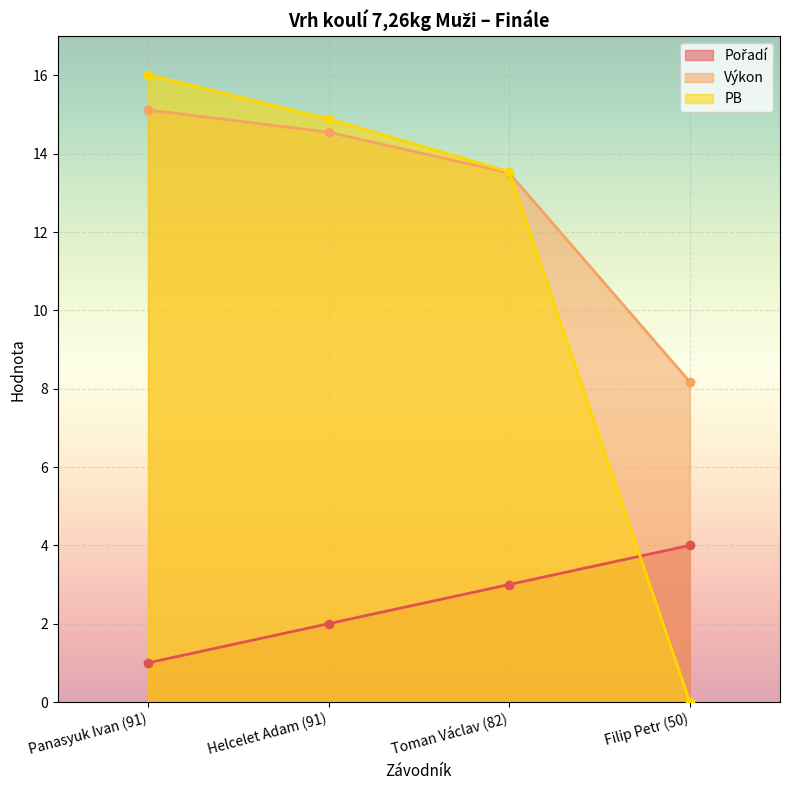

How many values in the PB series are below 14?

2